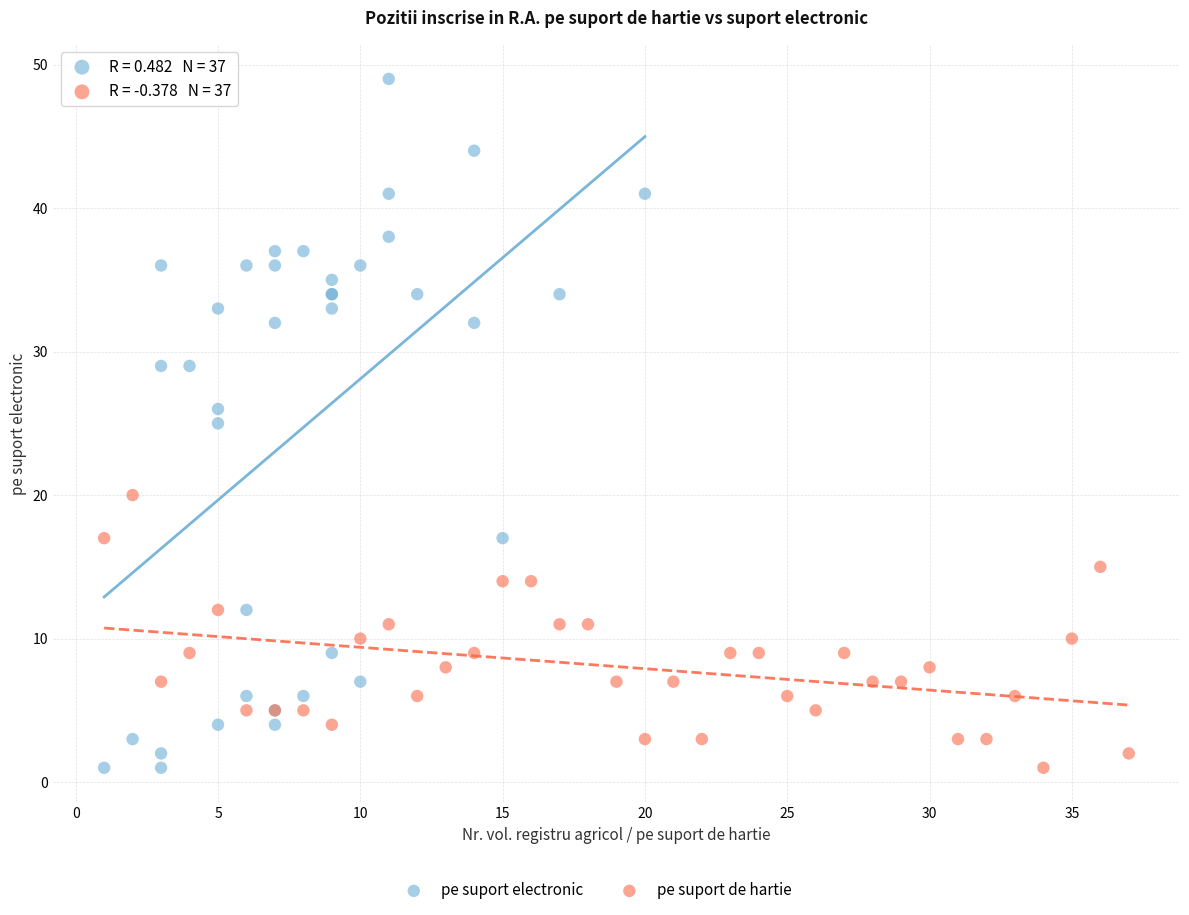

Which series has the widest spread of Y values?

pe suport electronic